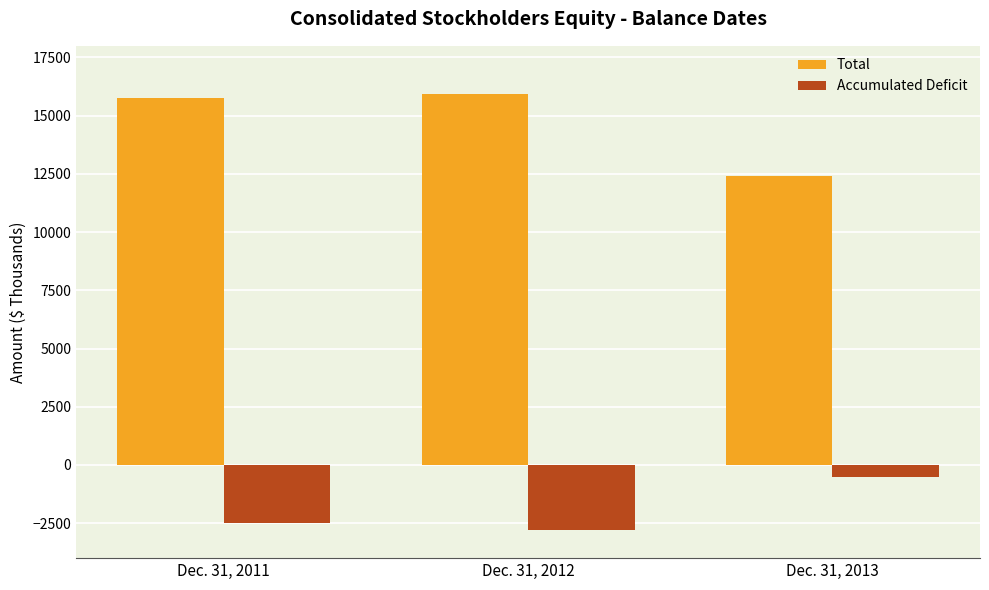

What is the total value across all series at Dec. 31, 2011?

13256.6